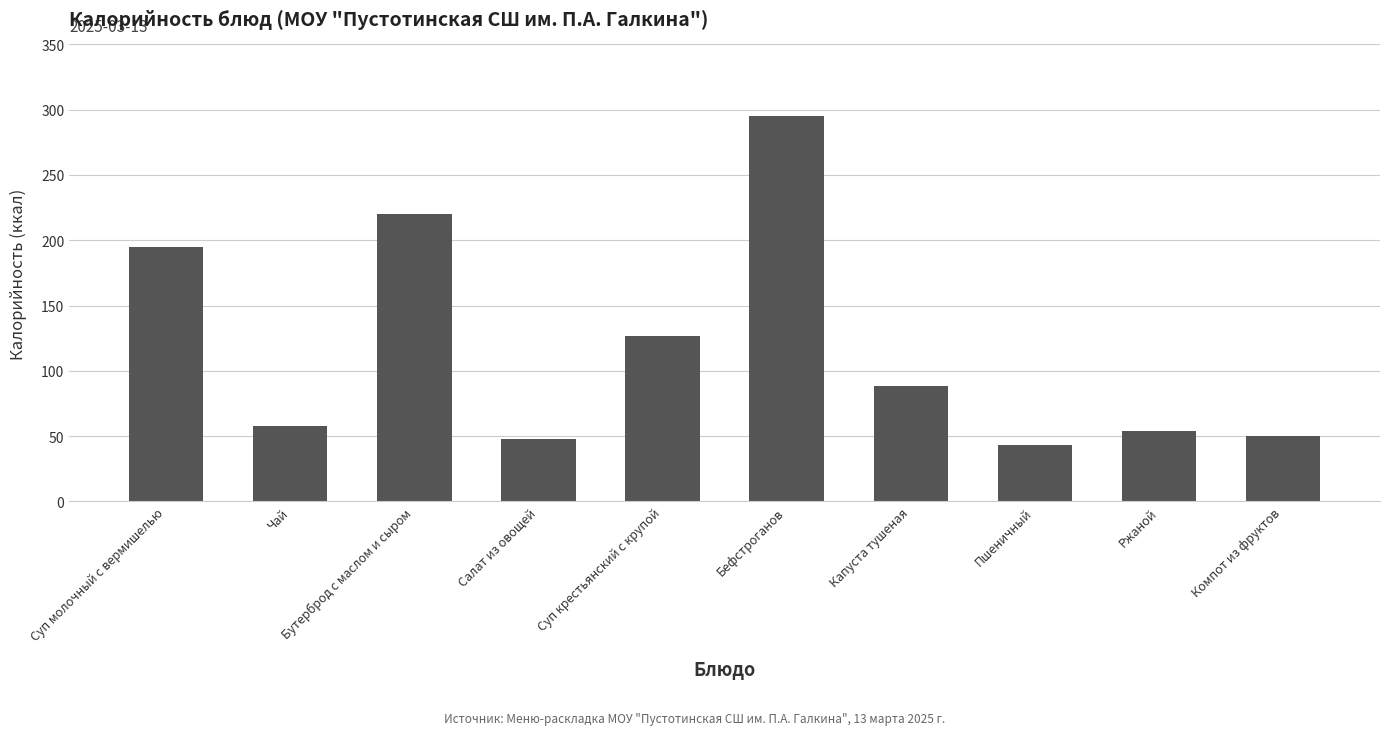

What is the difference between the values at Салат из овощей and Ржаной?

6